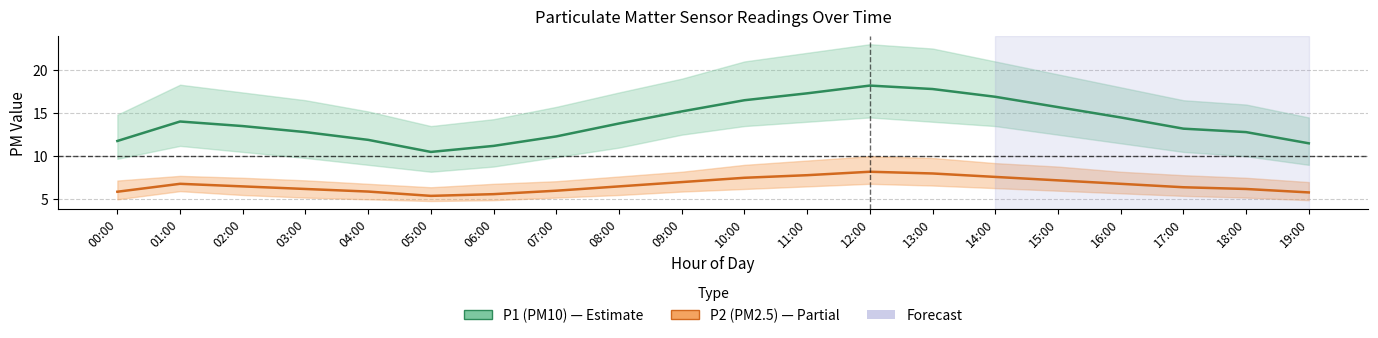

True or false: P1 (PM10) mean and P2 (PM2.5) mean intersect in this chart.

False